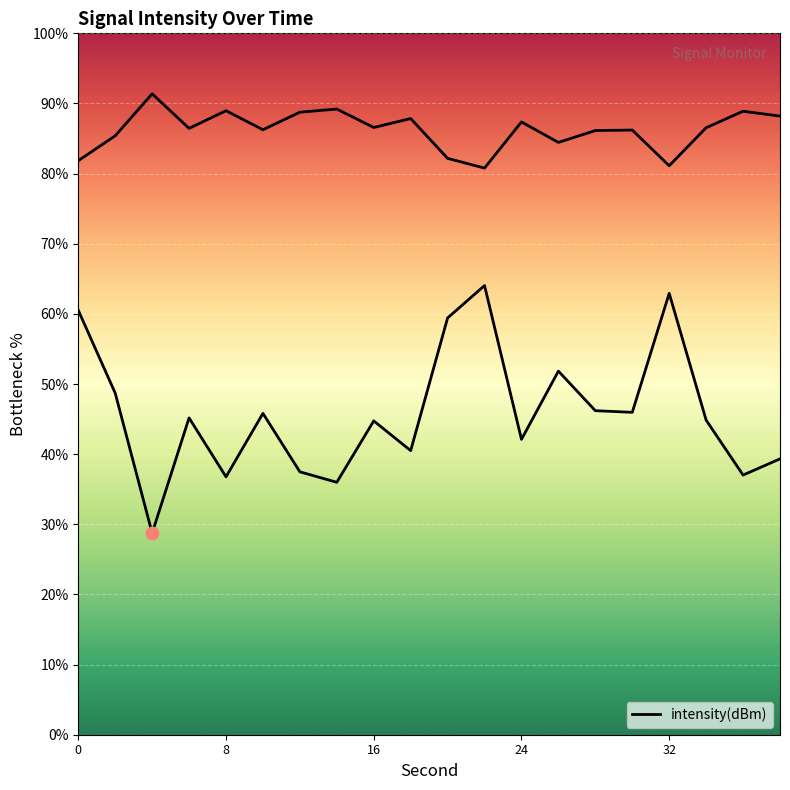

Which has a higher value, 24 or 16?

16